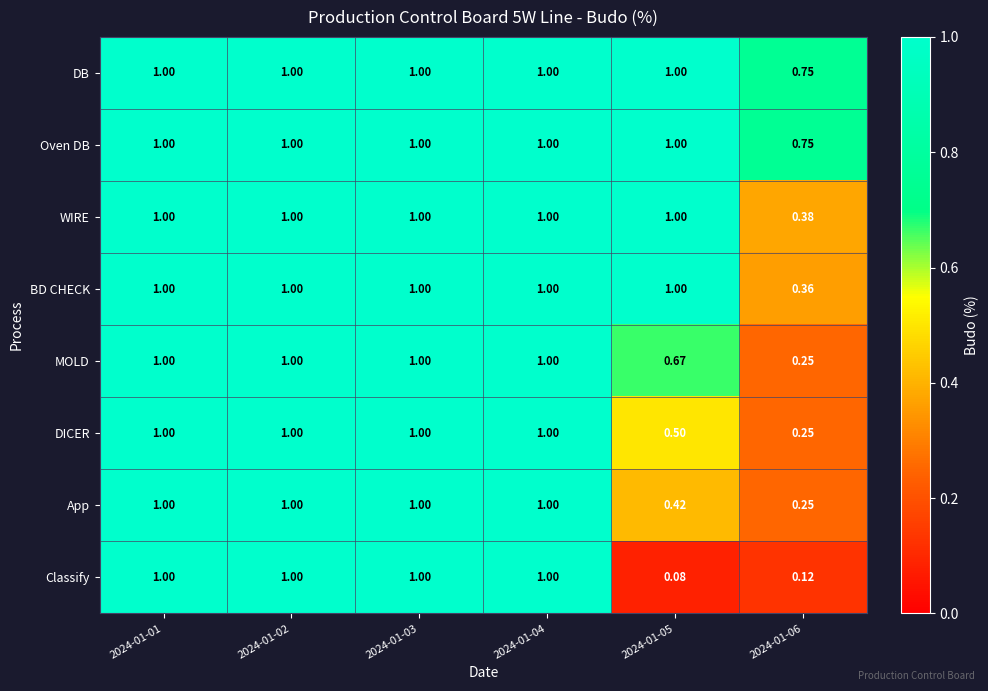

Which series has the largest range (max minus min)?

Classify